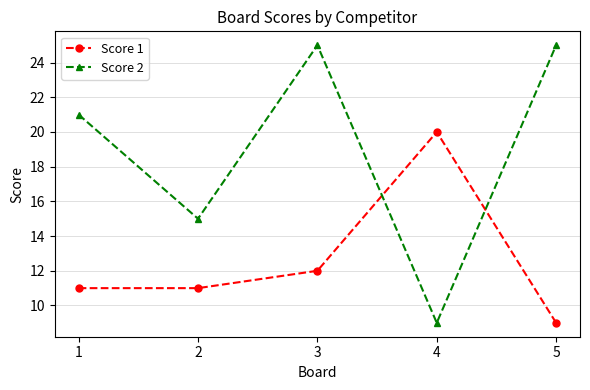

How many lines are shown in the chart?

2